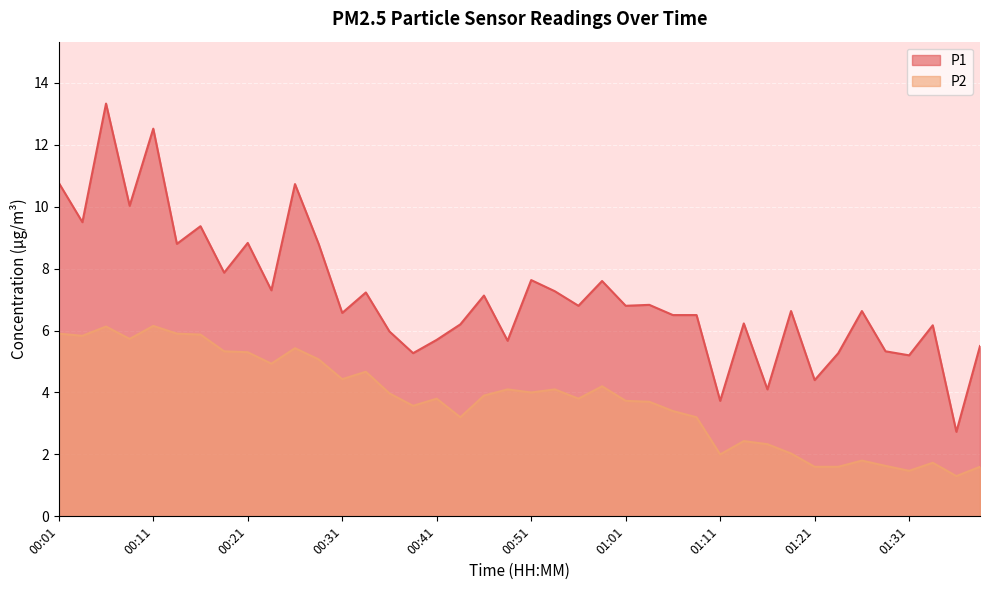

In P2, how many points are higher than both neighbors (excluding endpoints)?

11